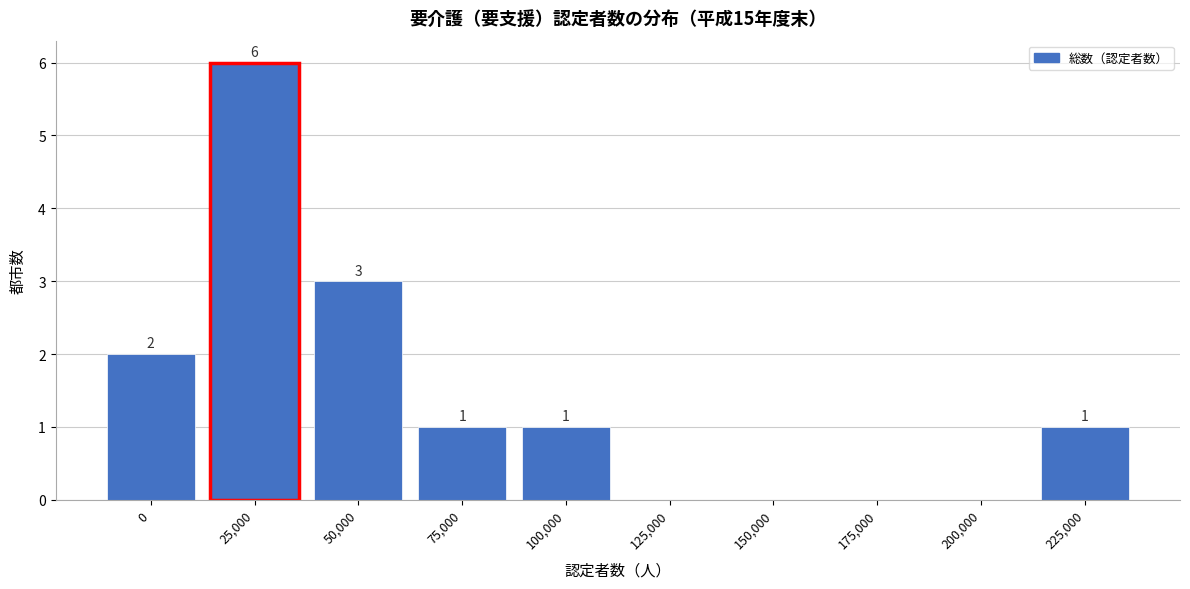

Reading left to right, transcribe all the data shown in this chart.

0=2	25,000=6	50,000=3	75,000=1	100,000=1	125,000=0	150,000=0	175,000=0	200,000=0	225,000=1